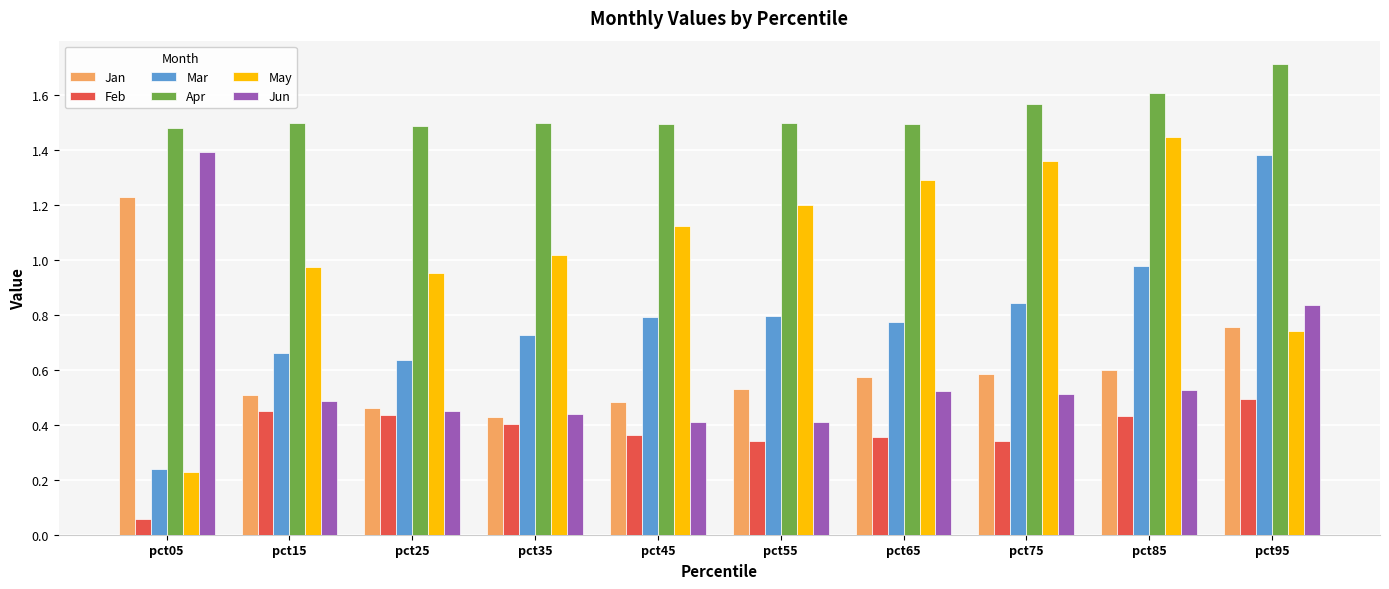

Is it true that Mar equals 1.4 at pct95?

True